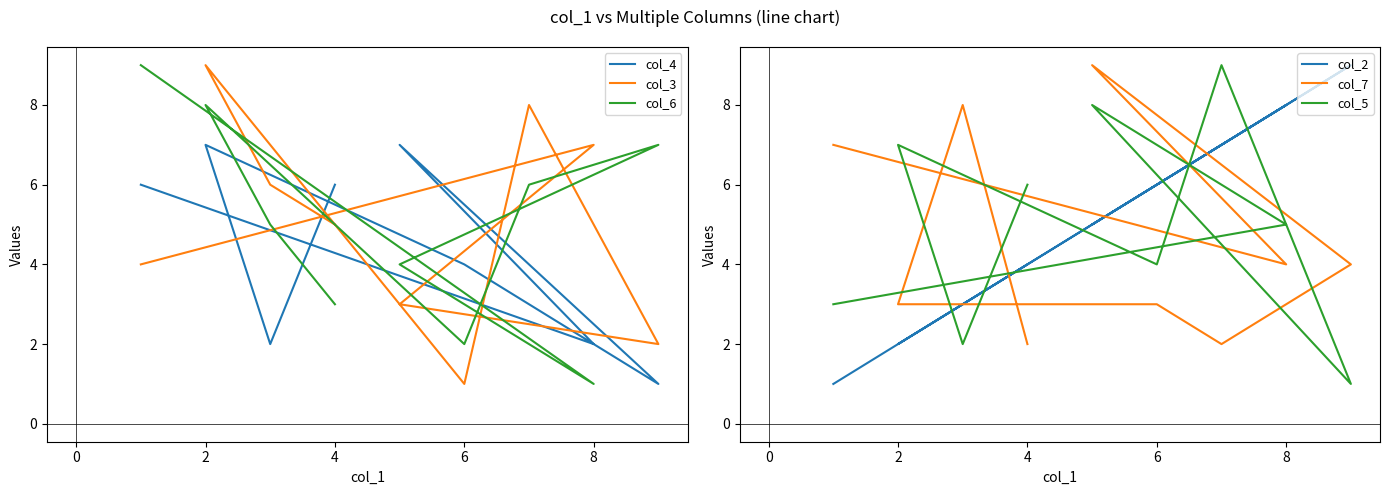

How many values in the col_7 series are below 4?

4